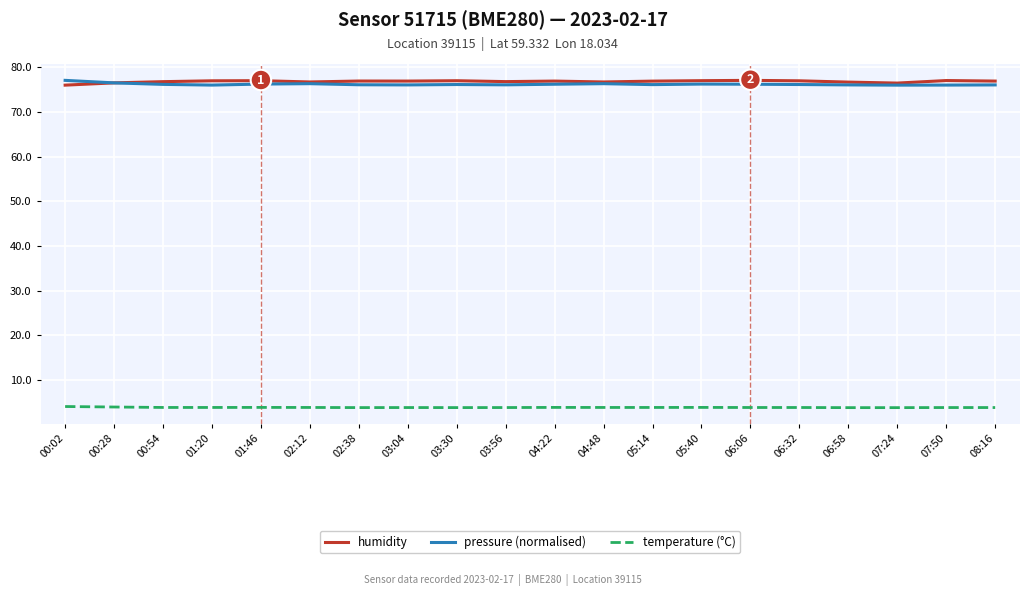

What is the total value across all series at 07:50?

156.9